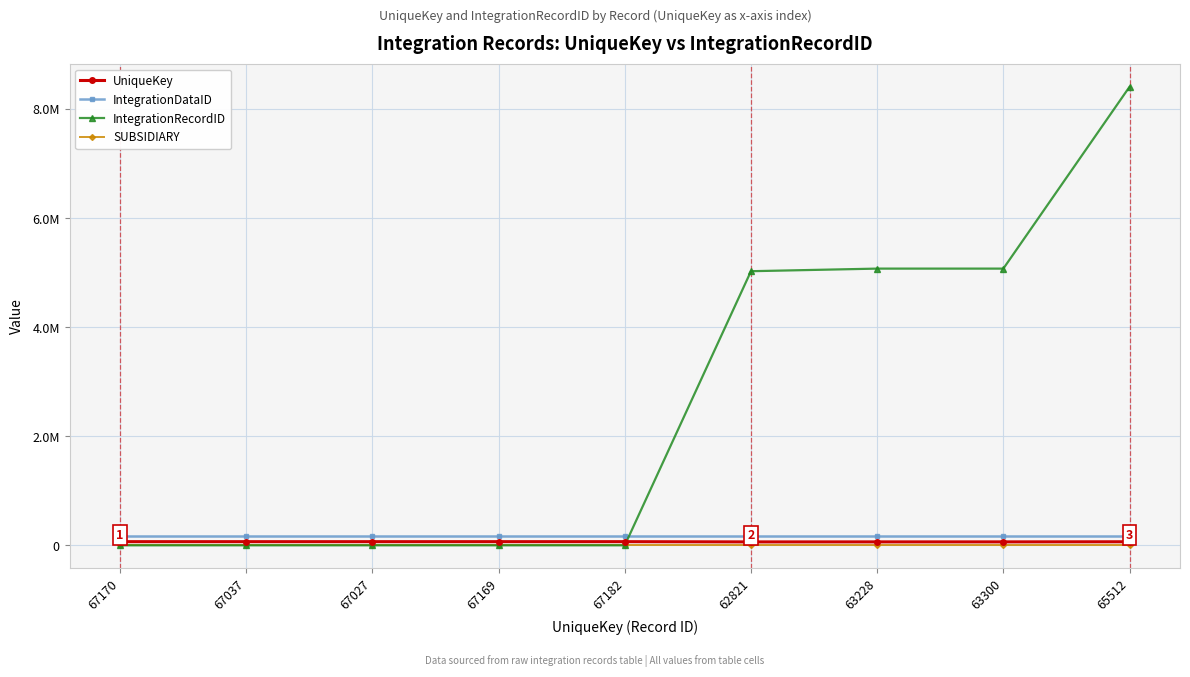

Which series has the largest total across all categories?

IntegrationRecordID